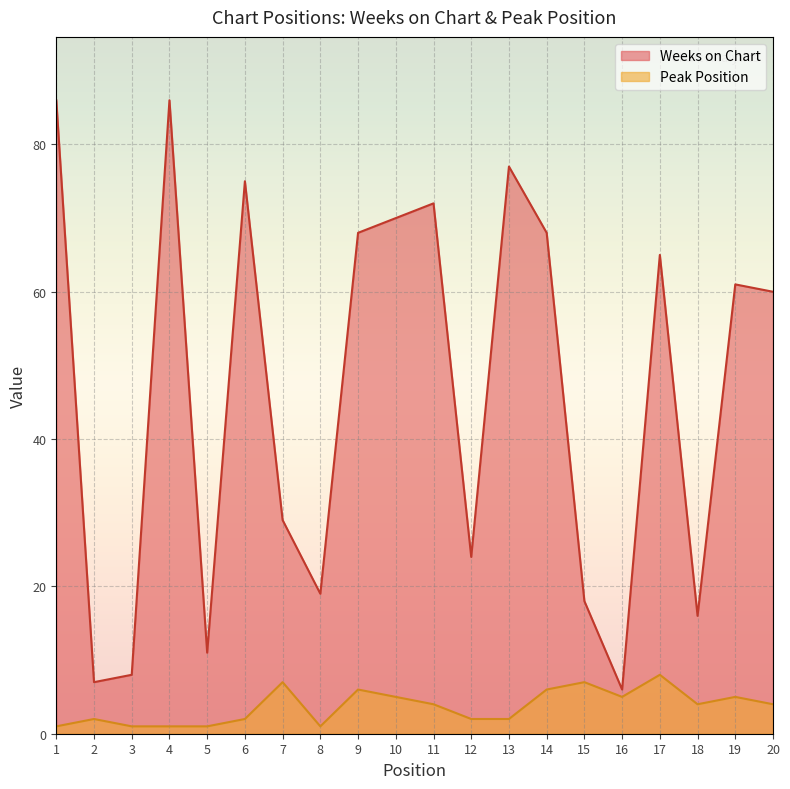

True or false: Weeks on Chart has a value of 41 at 19.

False